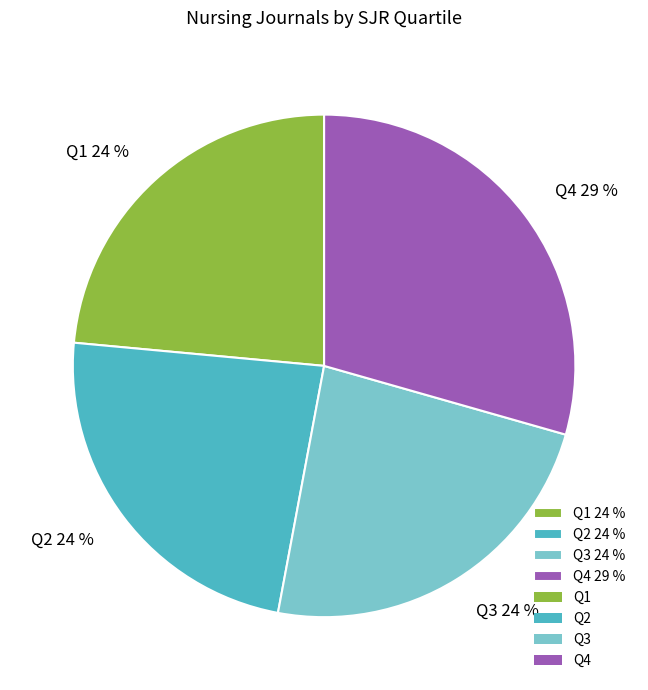

Approximately how many times larger is the value at Q3 24 % compared to Q4 29 %?

0.8